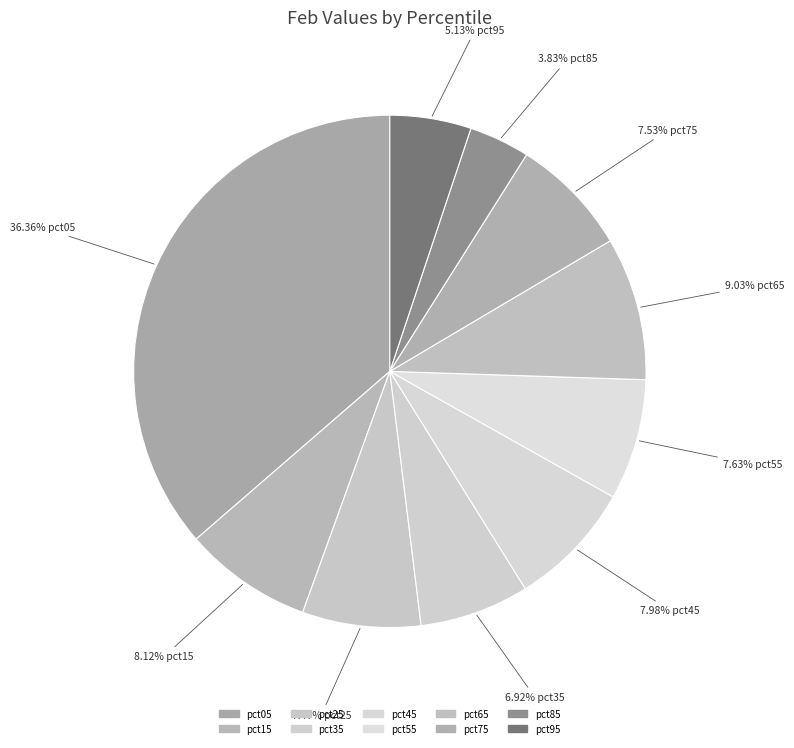

How many slices are in this pie chart?

10